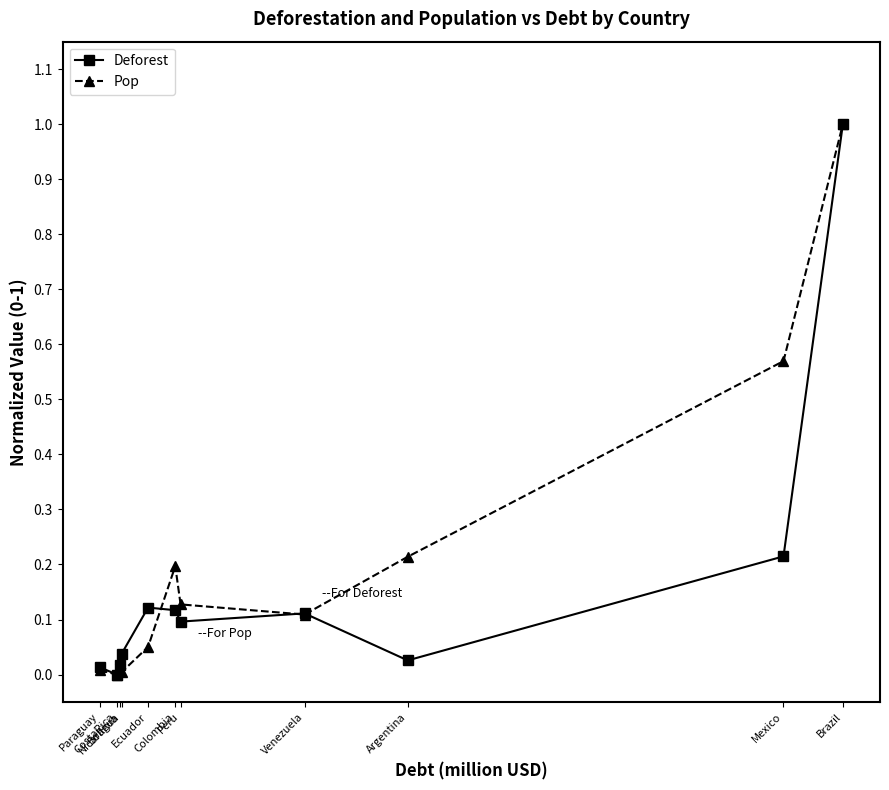

True or false: Pop has more than 2 interior local peaks.

False